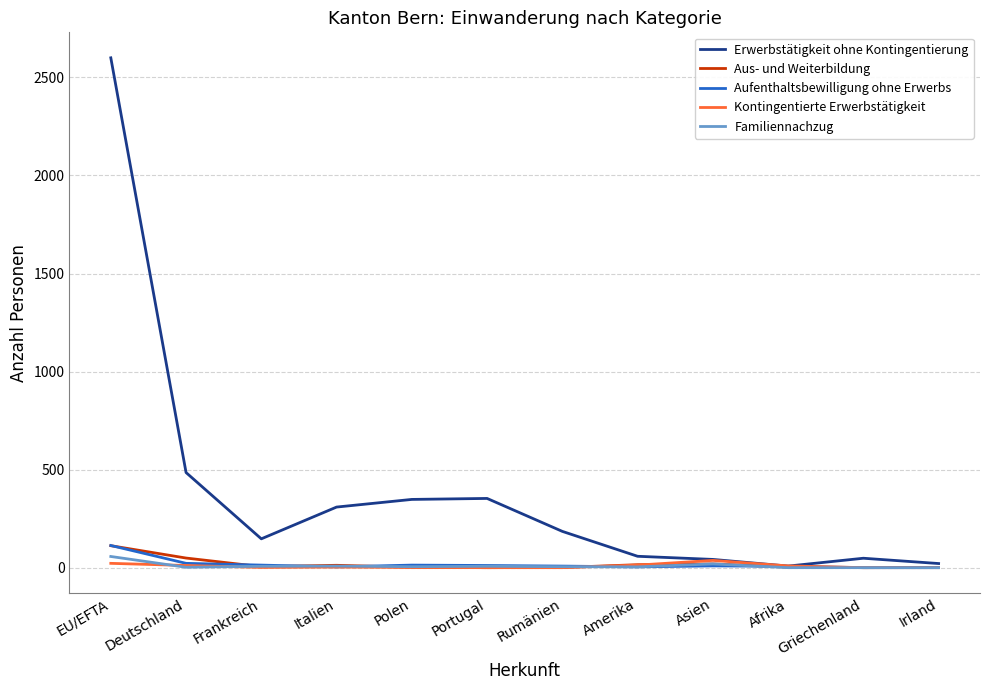

Which series has the largest total across all categories?

Erwerbstätigkeit ohne Kontingentierung